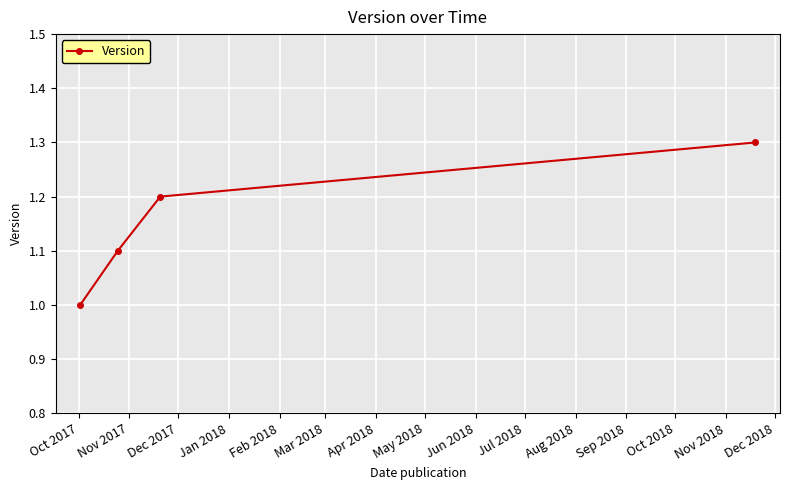

Count the number of values greater than 1.

3